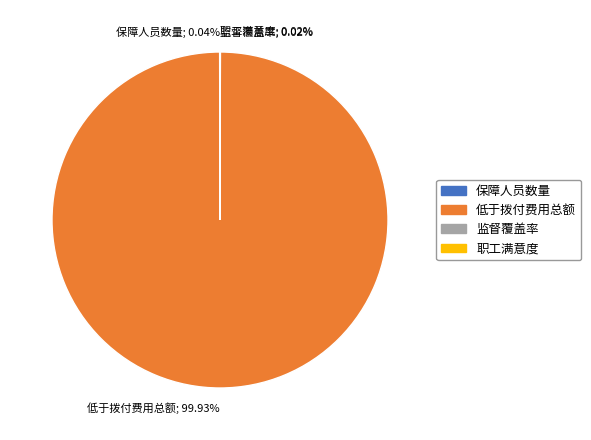

What is the largest slice in the pie chart?

低于拨付费用总额